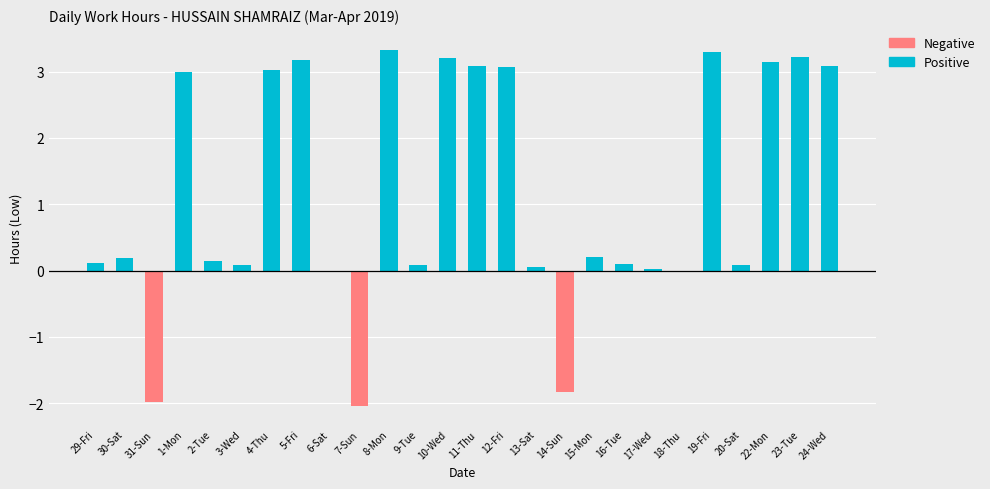

How many positive values does the Positive series have?

21